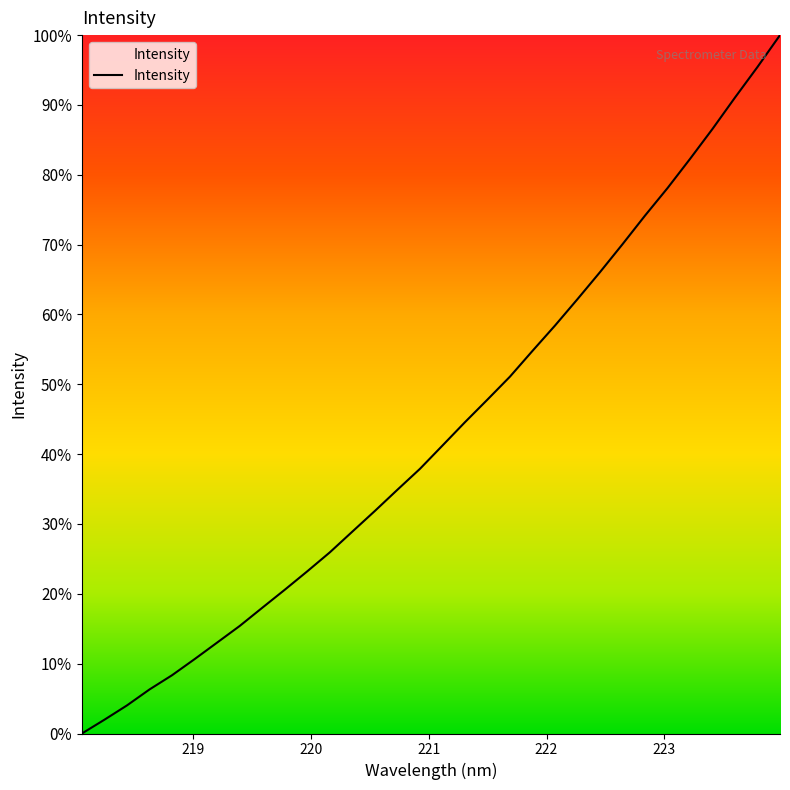

What is the maximum value shown in the chart?

100.0